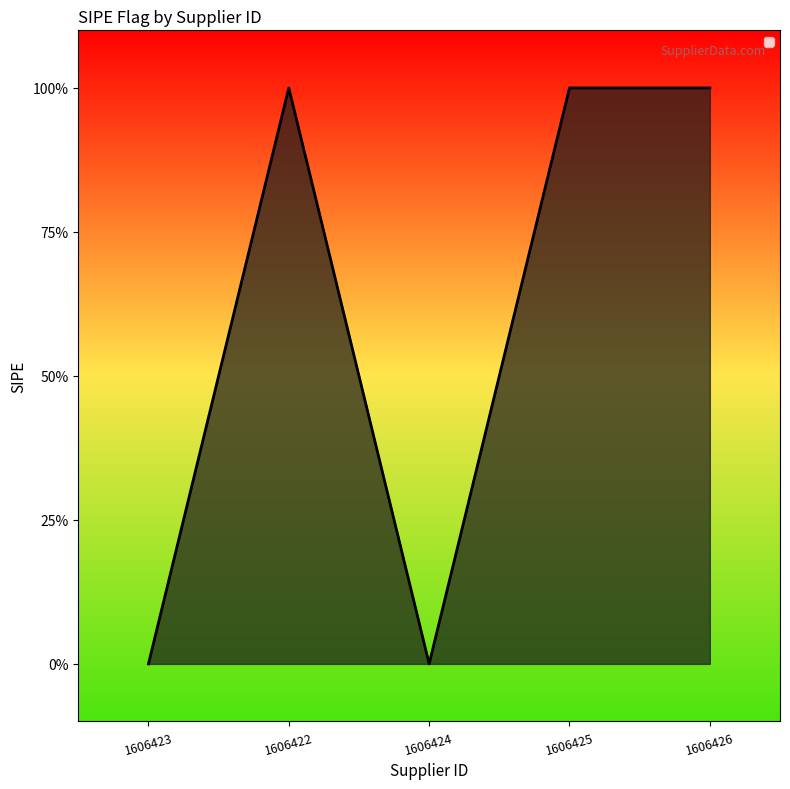

True or false: the data shows 0 at 1606424.

False